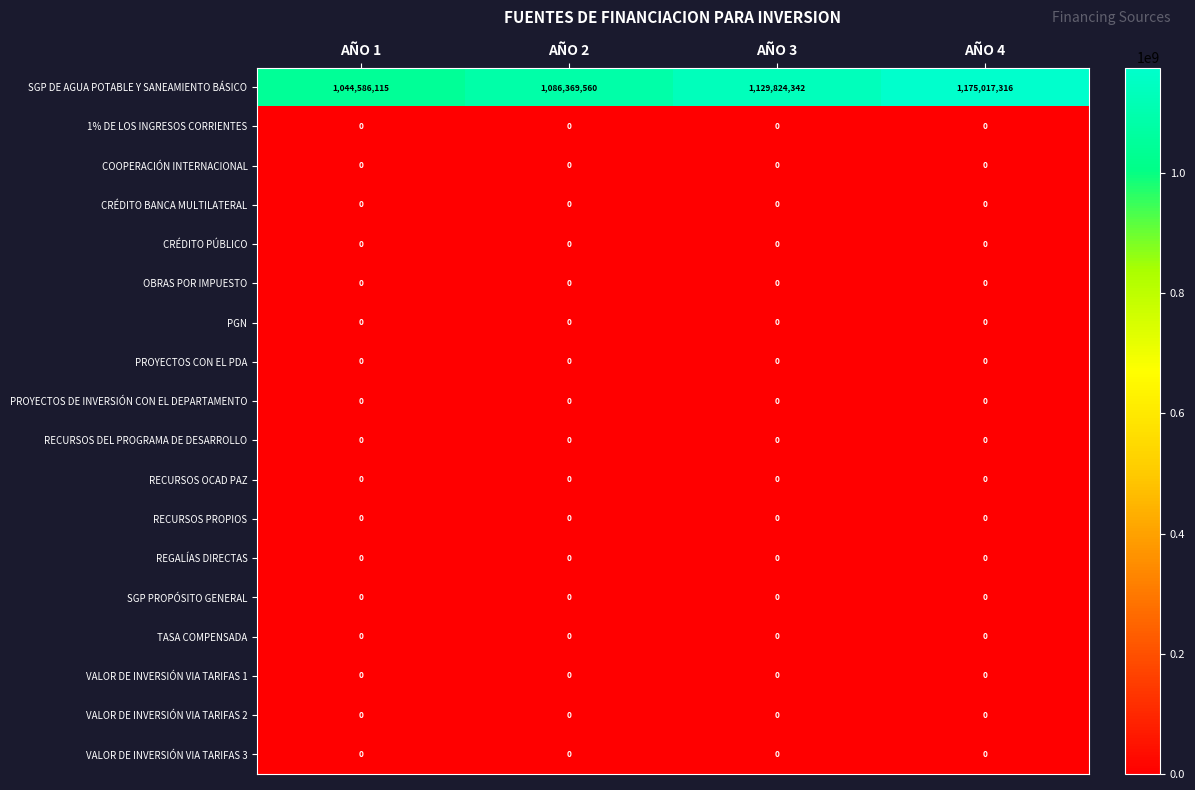

At which category does the chart reach its peak across all series?

AÑO 4